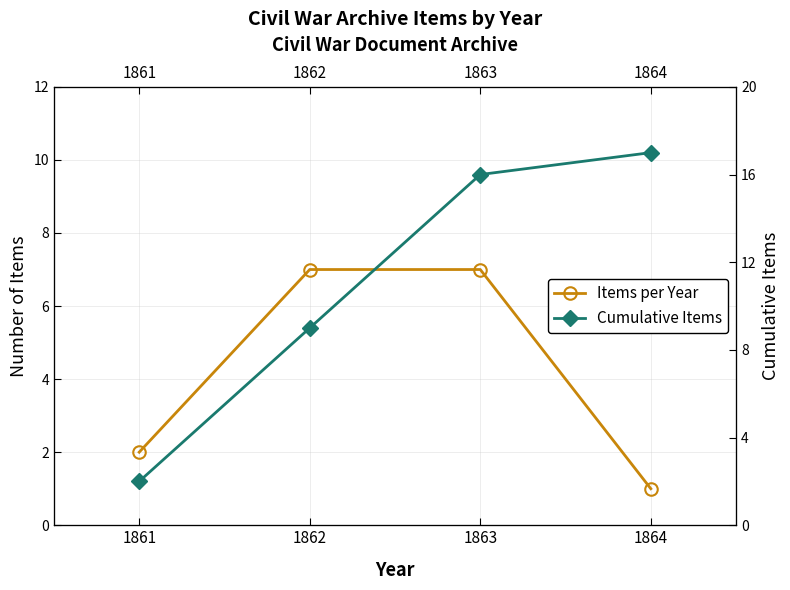

What is the highest value of the Cumulative Items series?

17